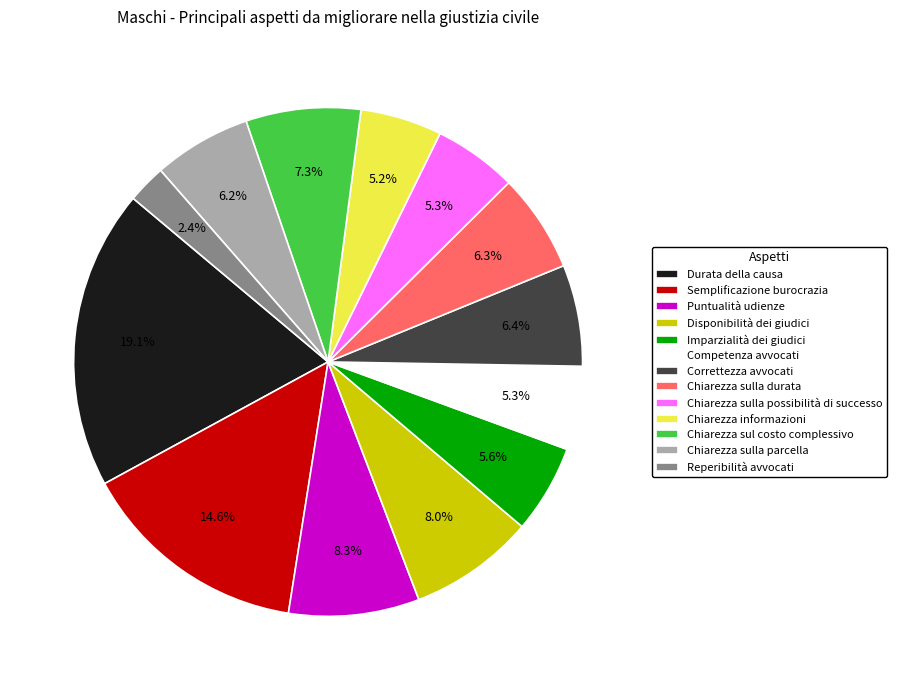

Does Chiarezza sul costo complessivo represent more than half of the total?

No